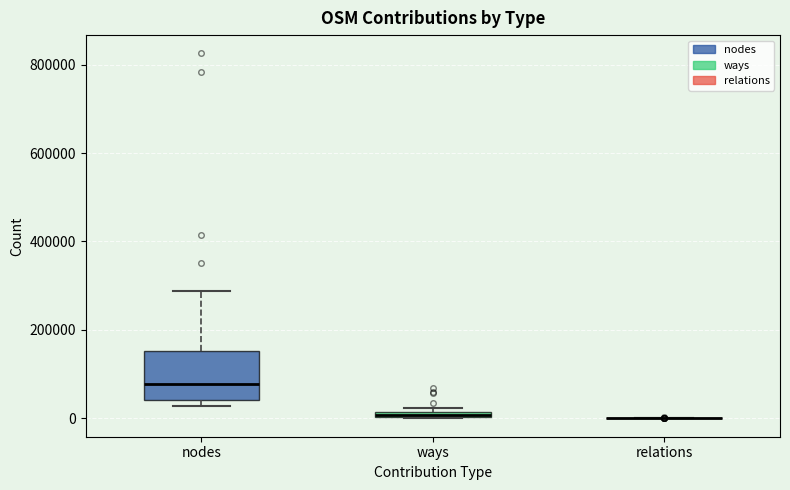

Which box is the tallest, from its lower edge to its upper edge?

nodes